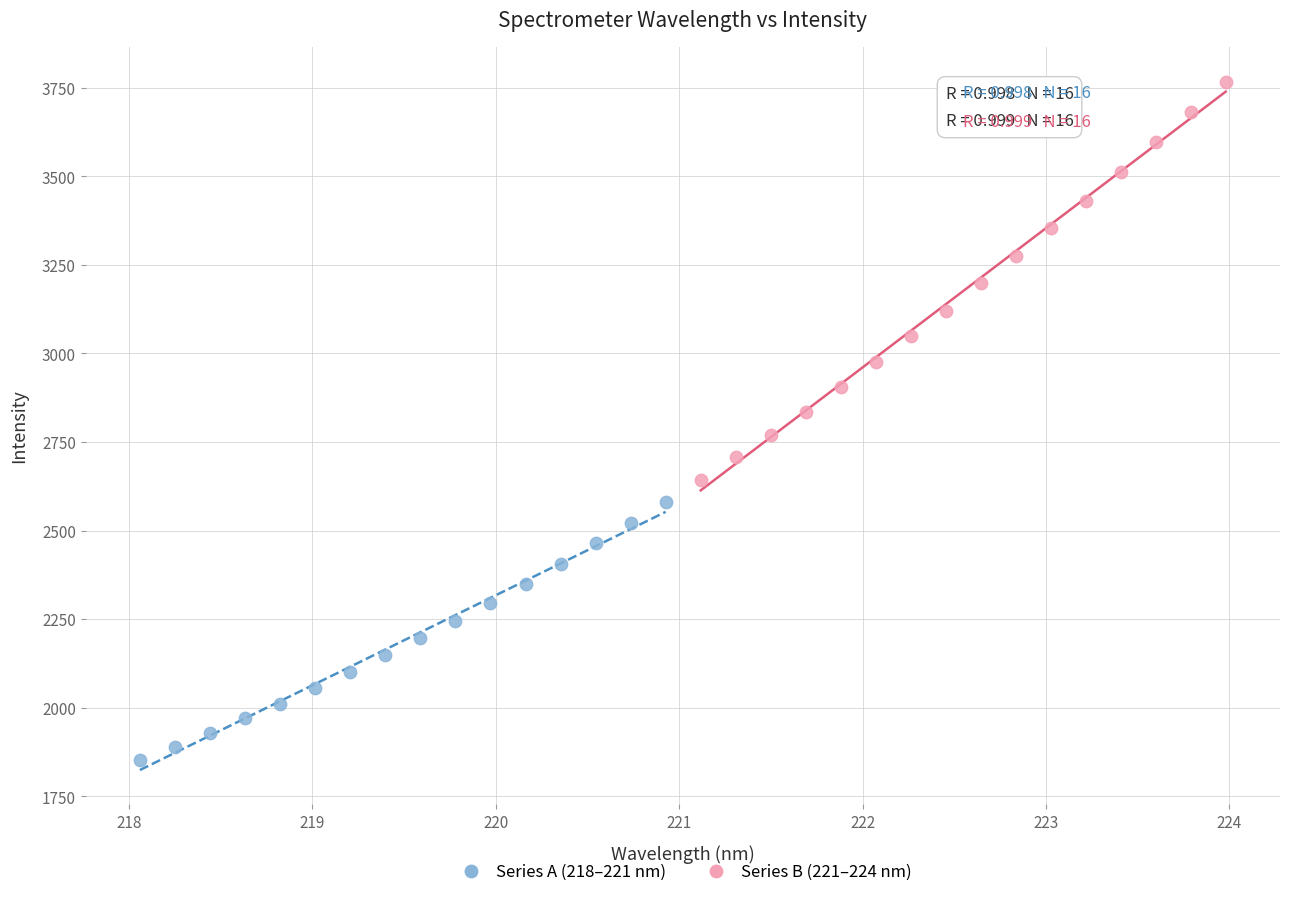

Which series contains the lowest Y value?

Series A (218–221 nm)